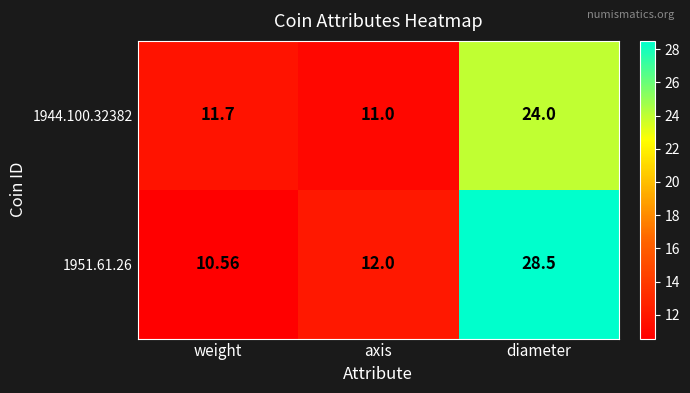

At which category is the sum across all series the highest?

diameter